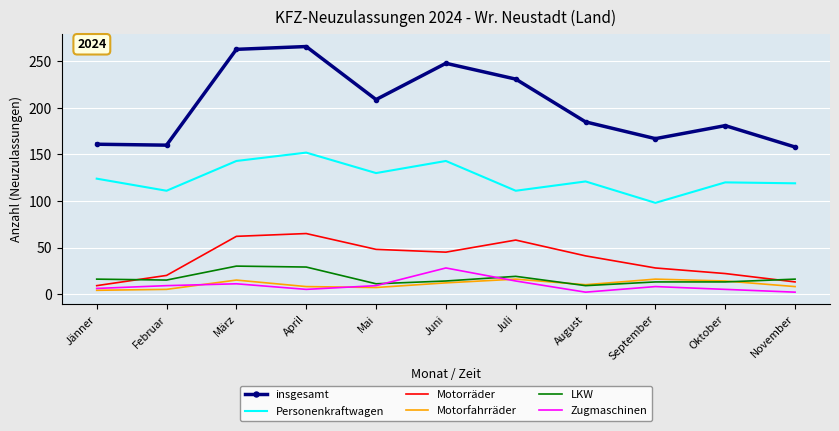

True or false: Personenkraftwagen and Zugmaschinen intersect in this chart.

False